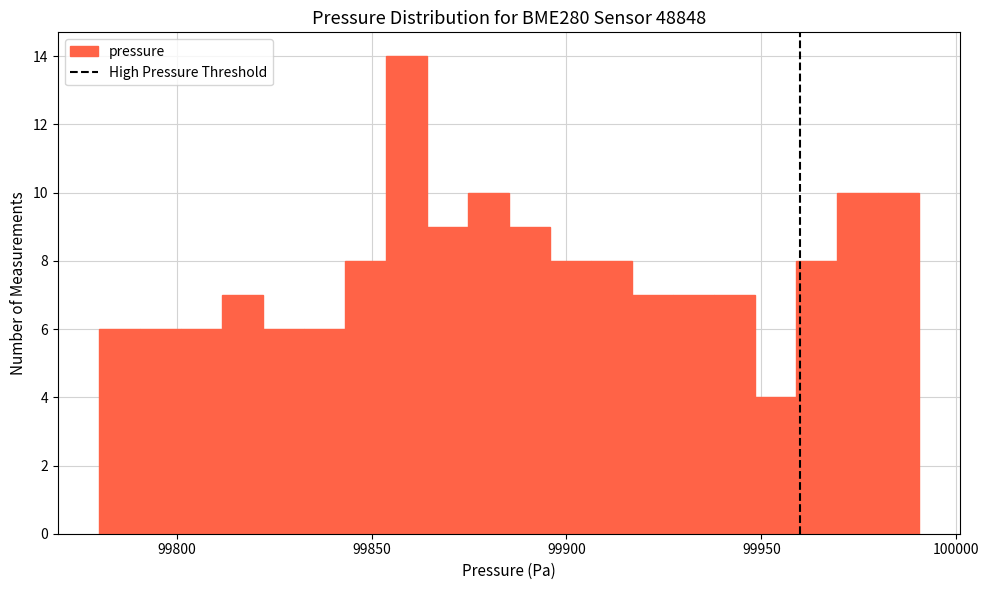

Read against the x-axis, roughly where is the centre of the tallest bar?

99860